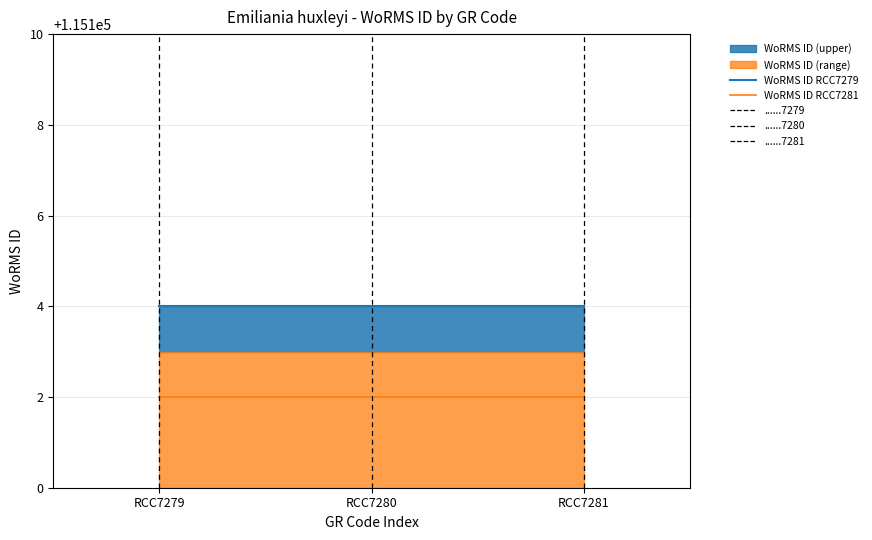

Is the value of WoRMS ID RCC7279 at RCC7280 greater than the value of WoRMS ID RCC7281 at RCC7279?

Yes